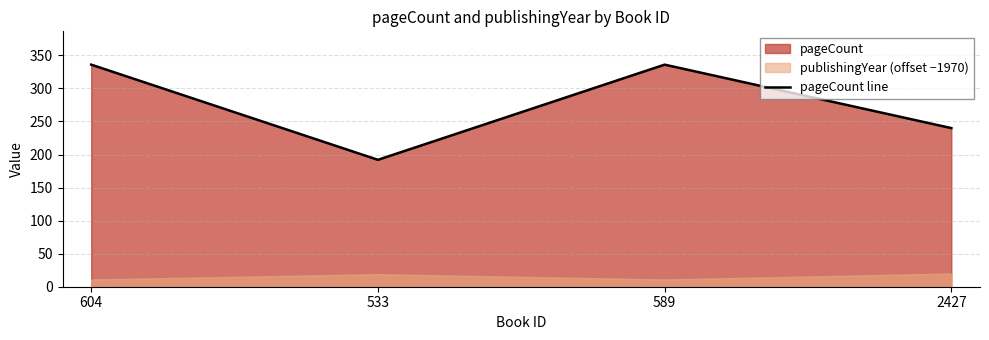

The value at 589 is 483. True or false?

False